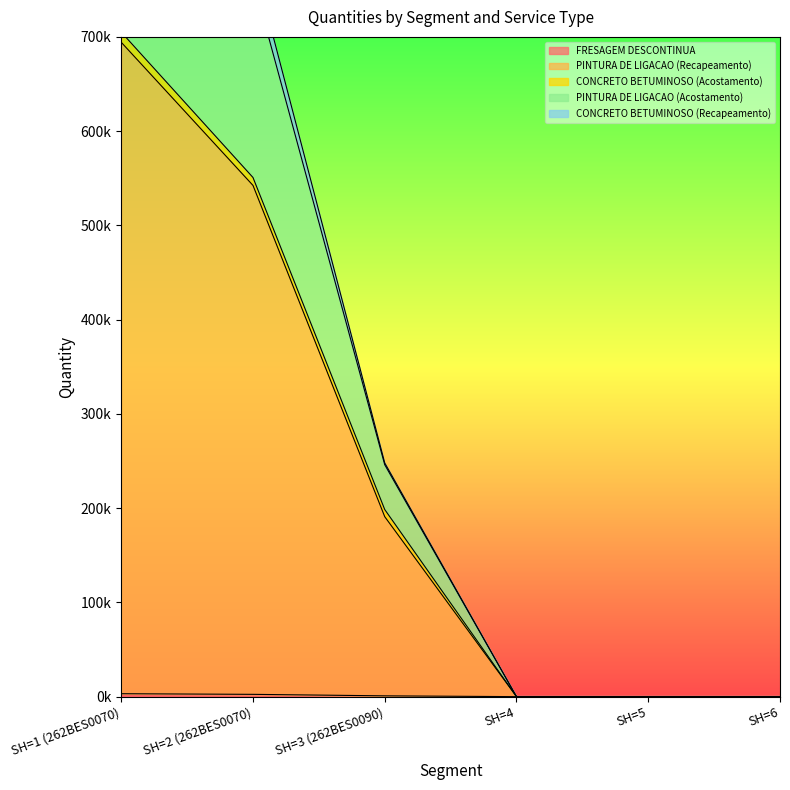

How many values in PINTURA DE LIGACAO (Acostamento) are above zero?

3